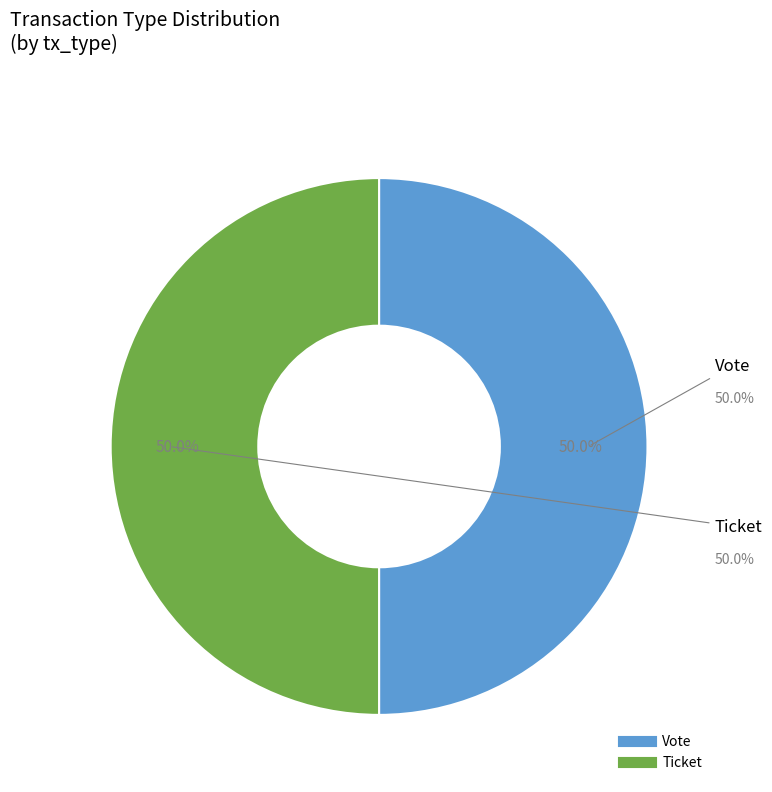

Which slice is the smallest?

Ticket (io_index=0)